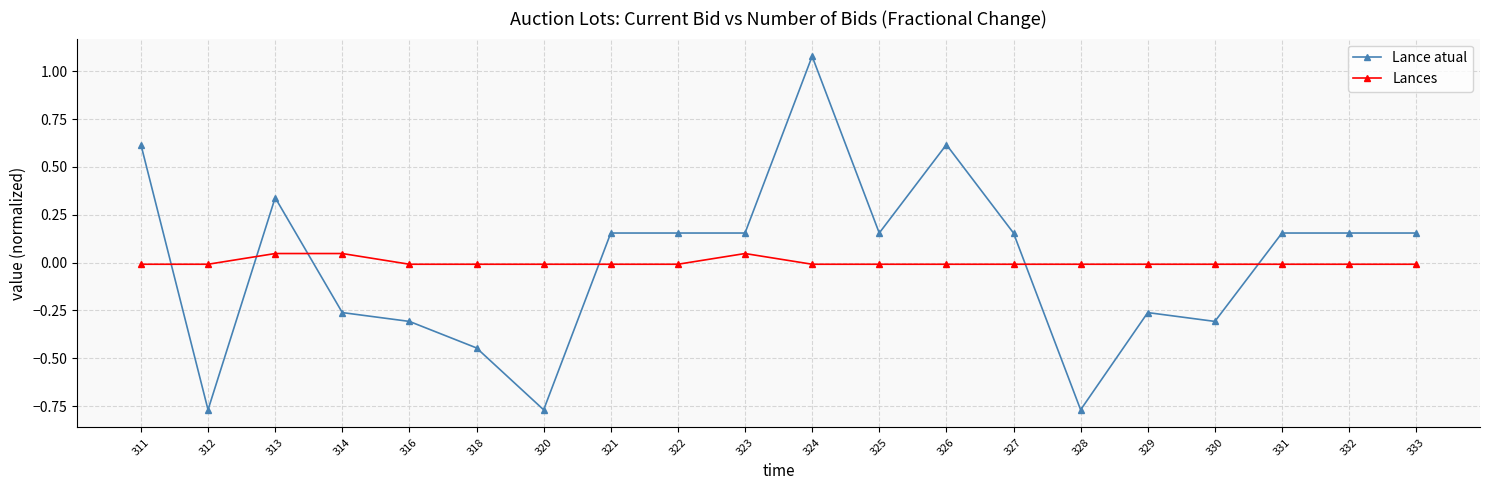

Is the value of Lances at 323 greater than the value of Lance atual at 326?

No